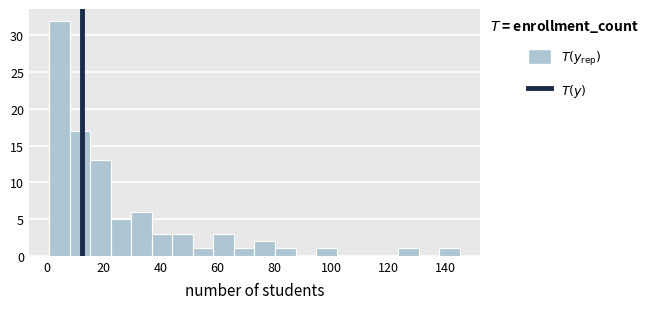

Around what value on the x-axis is the tallest bar? Give the approximate position of its centre, as read against the axis.

4